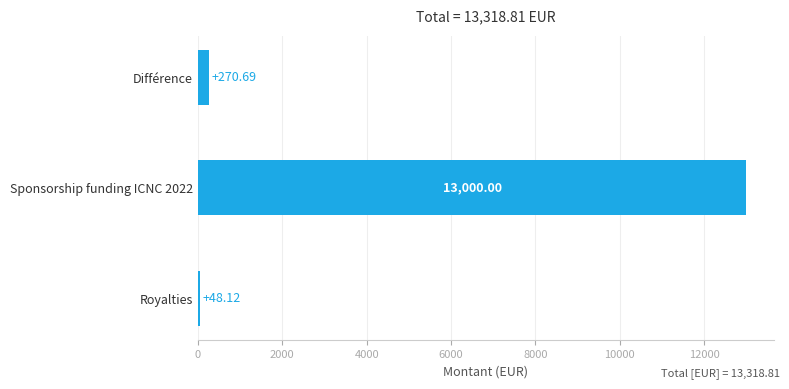

Rank the categories by value from highest to lowest.

Sponsorship funding ICNC 2022, Différence, Royalties